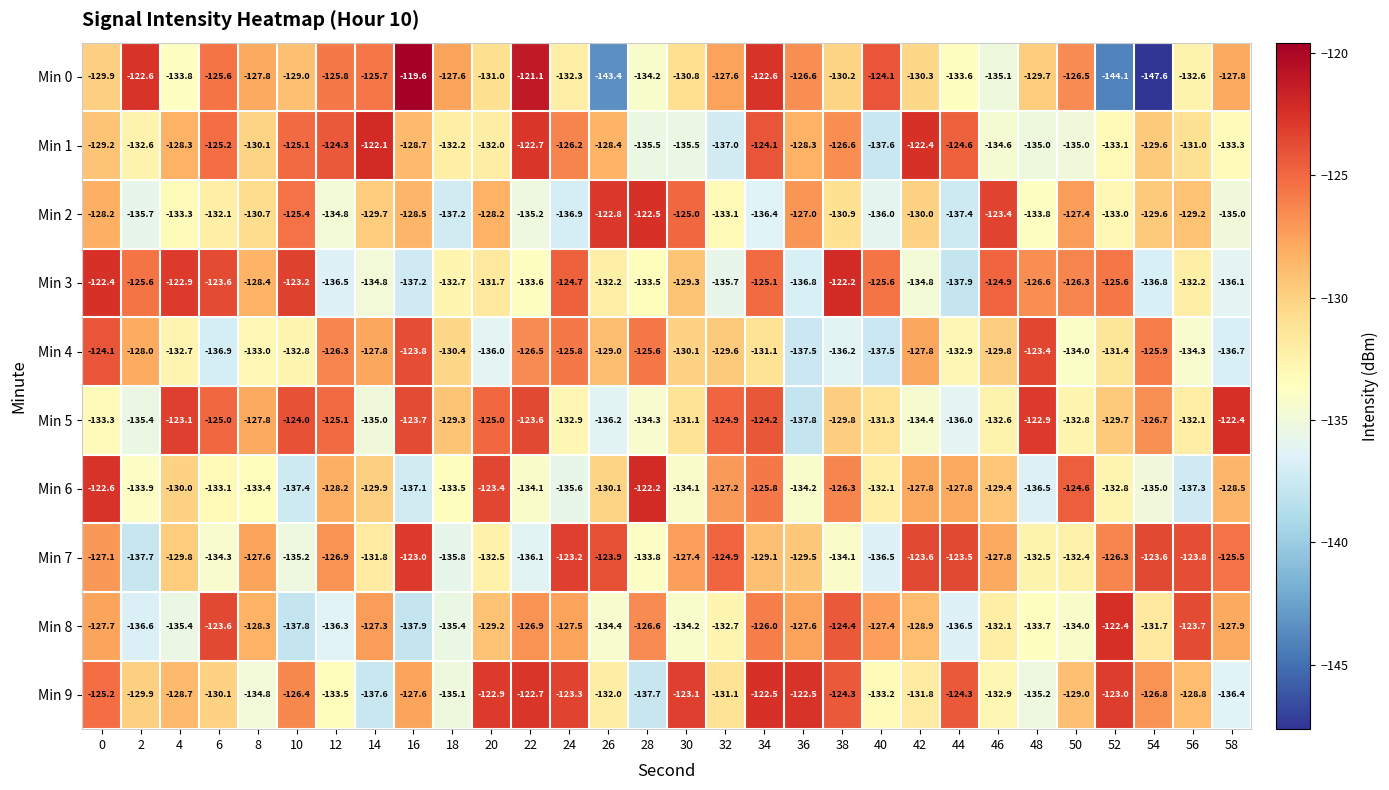

Which label corresponds to the largest value in the chart?

16